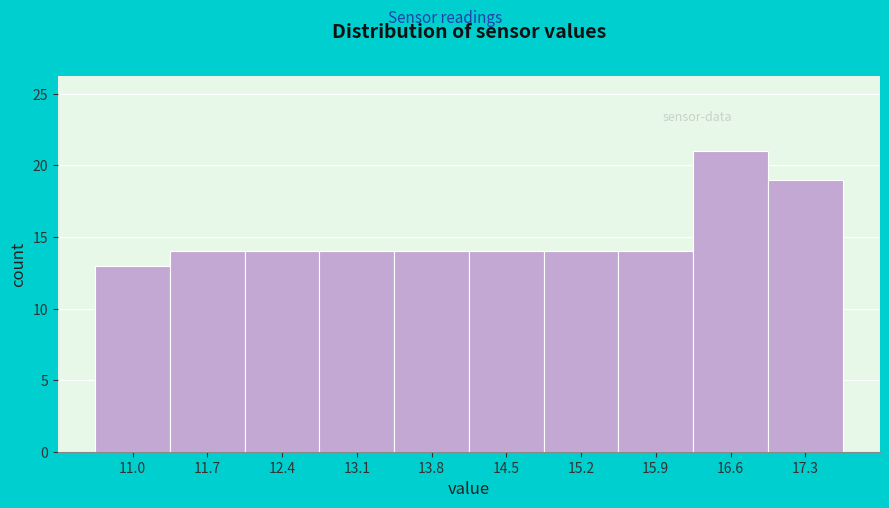

Over which range of the x-axis is the bar tallest?

16.22 to 16.91